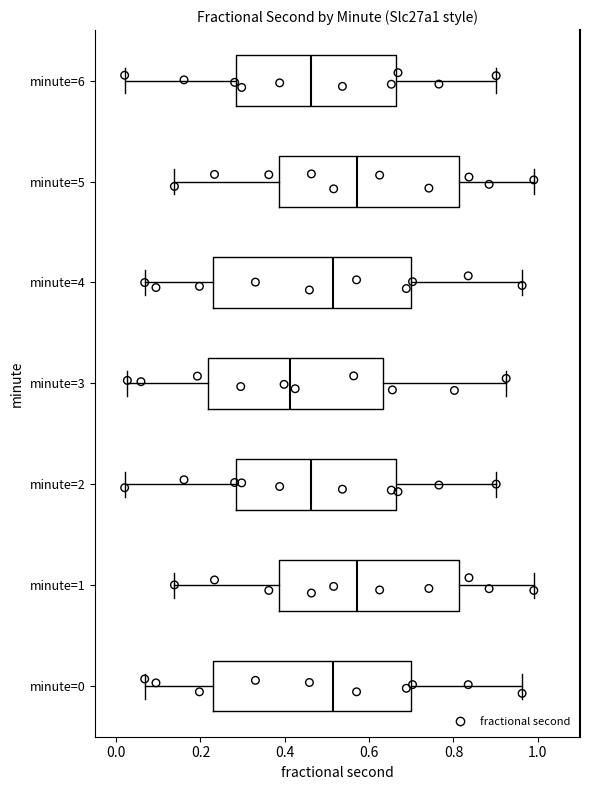

Where is the right edge of the box for minute=3 on the x-axis? The values are not printed on the chart, so give them approximately, as read against the axis.

0.64